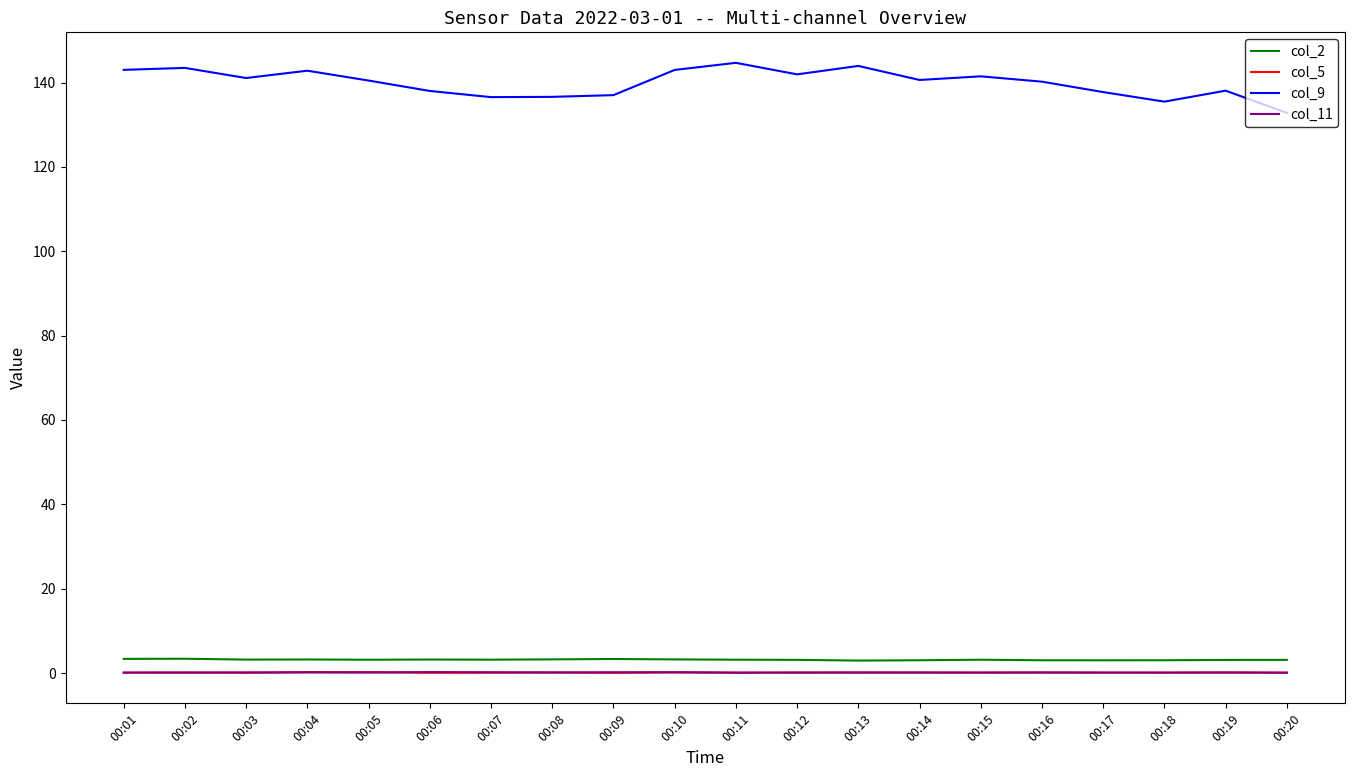

What is the highest value of the col_9 series?

144.7